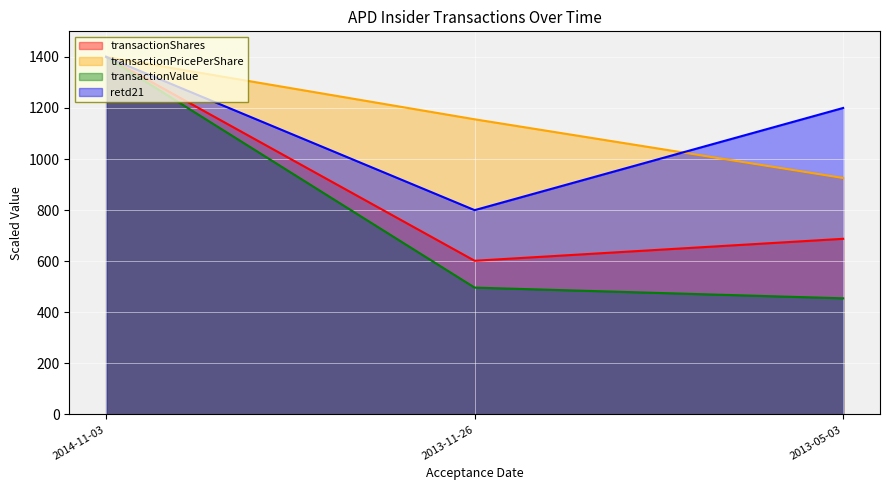

Rank the categories by transactionPricePerShare value from lowest to highest.

2013-05-03, 2013-11-26, 2014-11-03